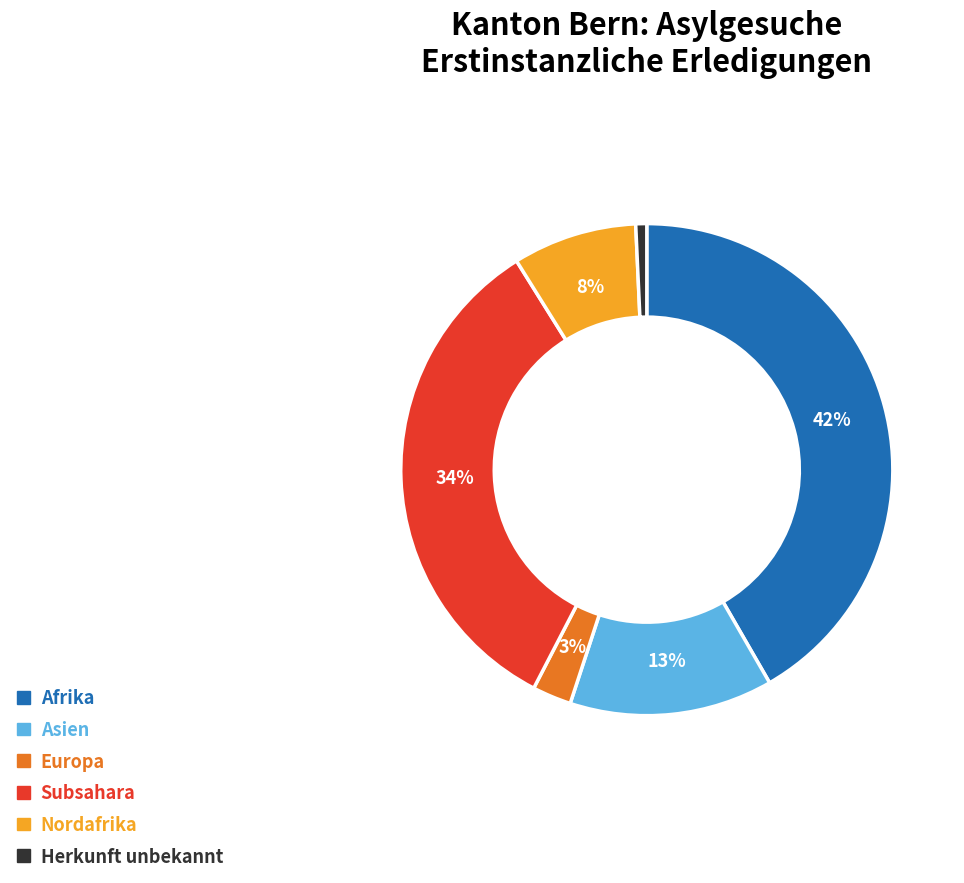

Which slice is the smallest?

Herkunft unbekannt